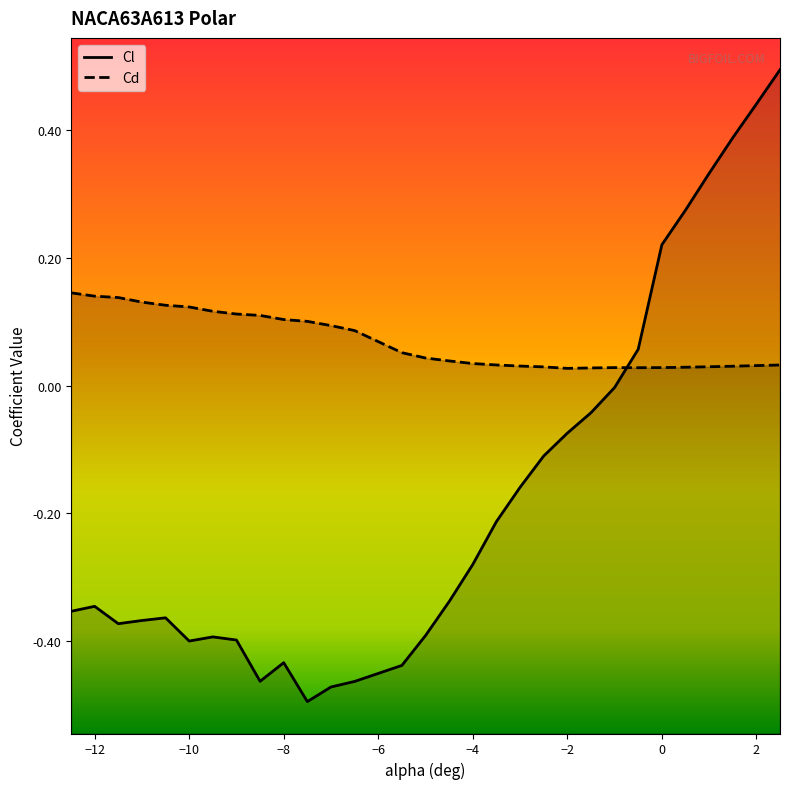

What is the difference between the highest and lowest values at −12?

0.5